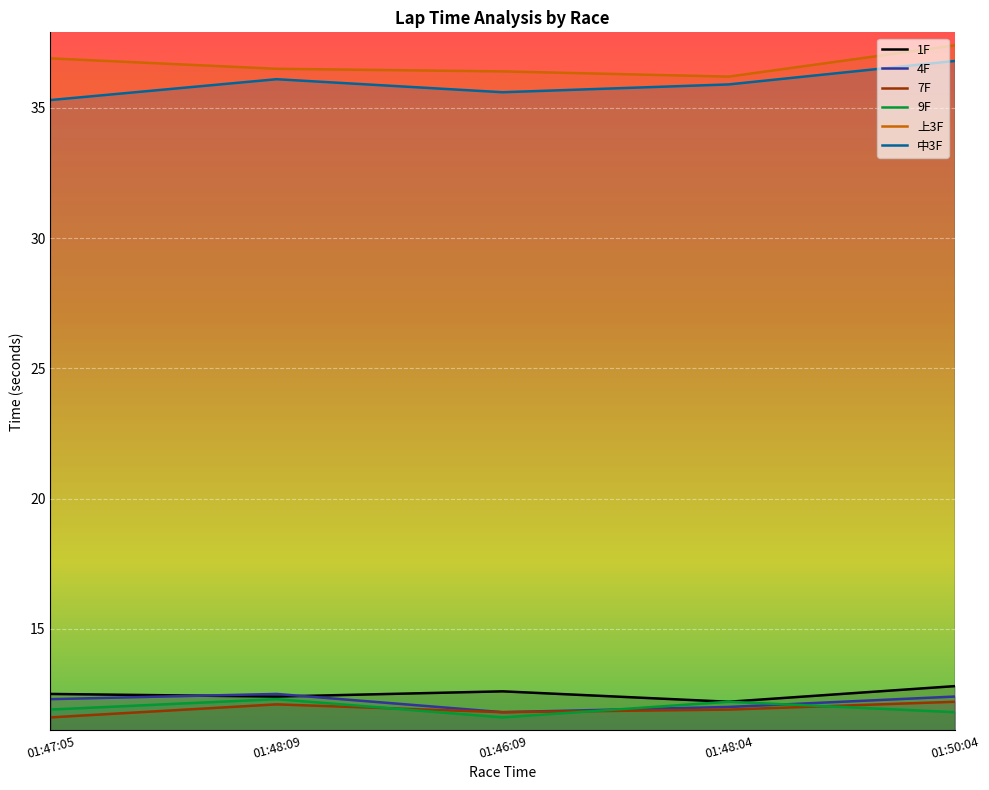

What is the smallest value displayed?

11.6